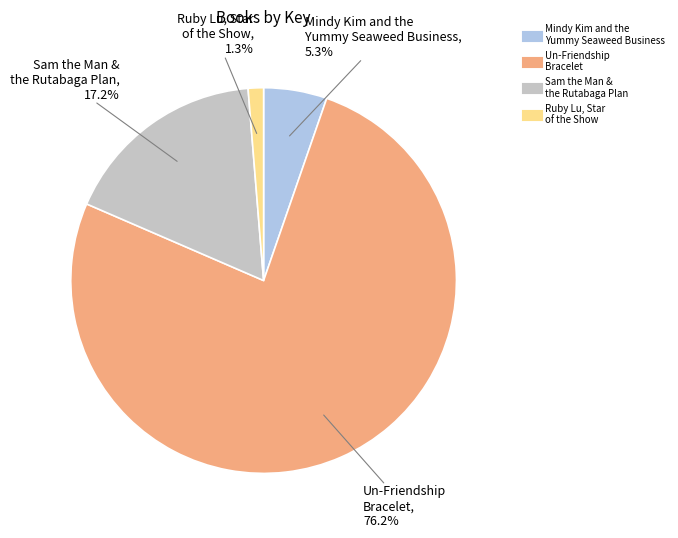

Is there a majority slice in this chart?

Yes